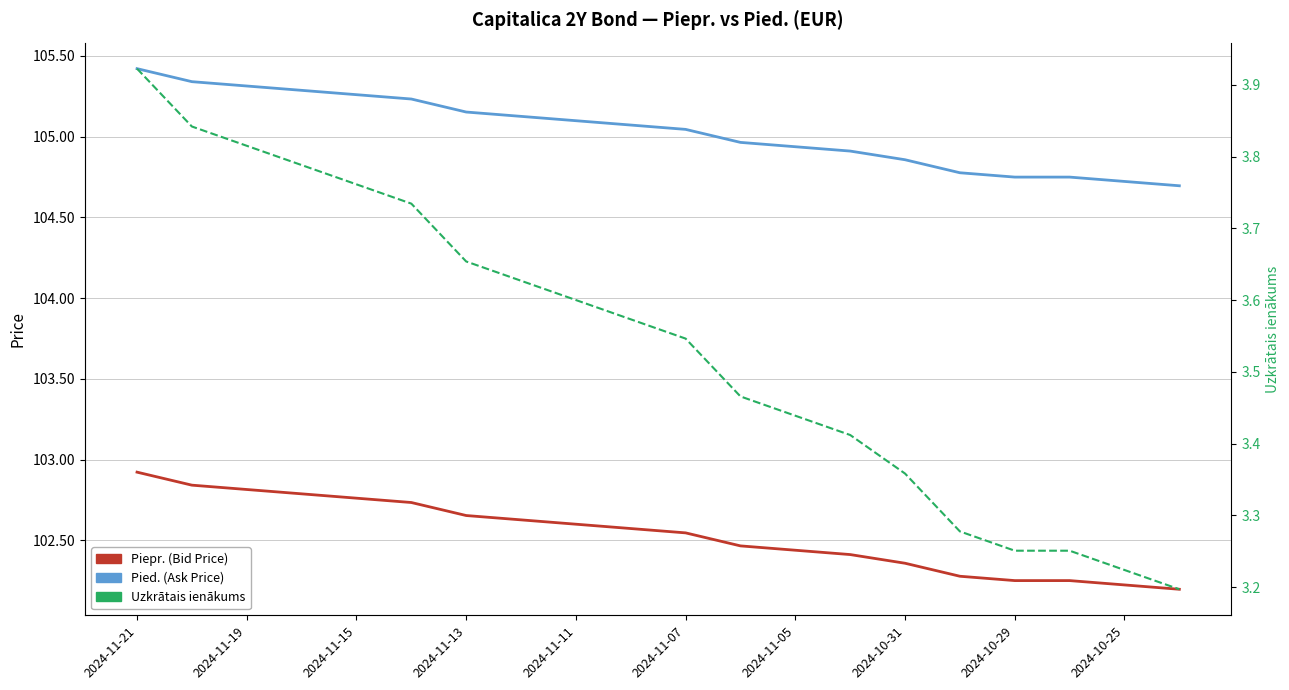

True or false: Piepr. (Bid Price) and Pied. (Ask Price) intersect in this chart.

False